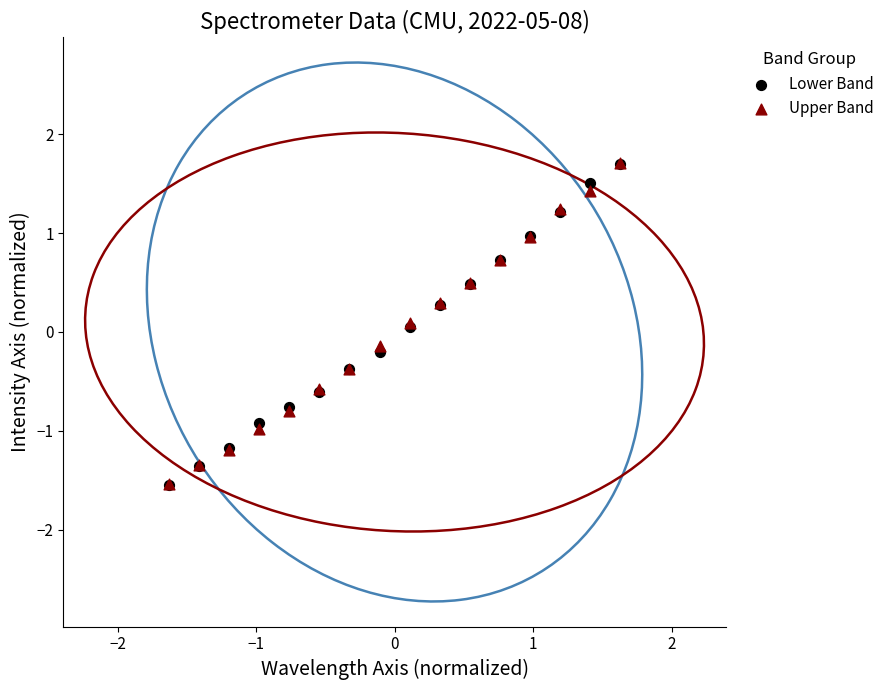

Which series has the widest spread of Y values?

Lower Band